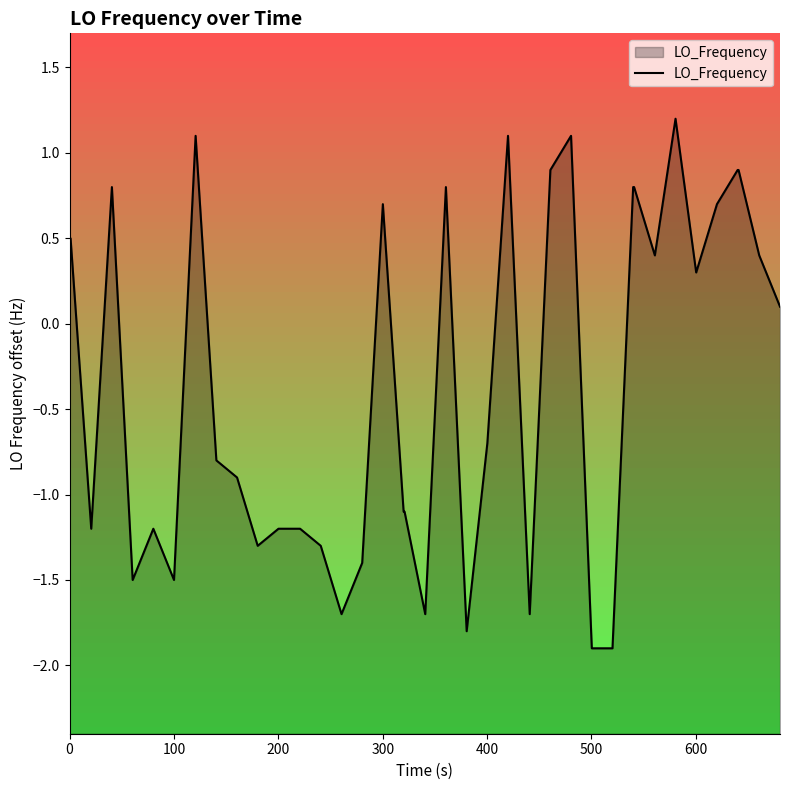

What is the maximum value shown in the chart?

1.2